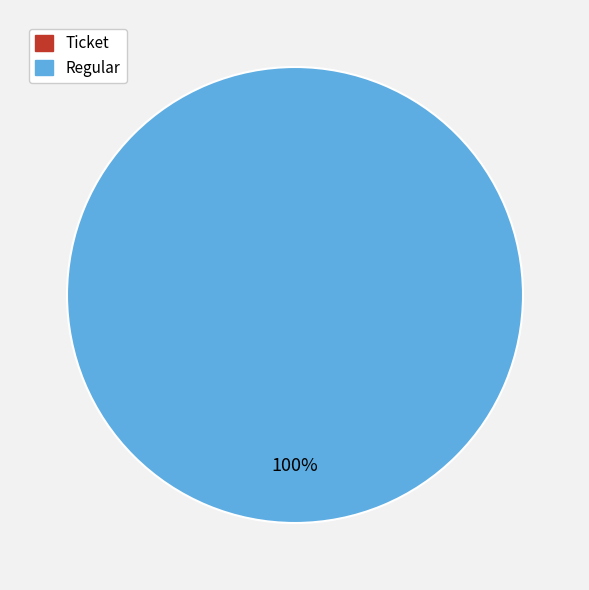

What is the smallest slice in the pie chart?

Ticket